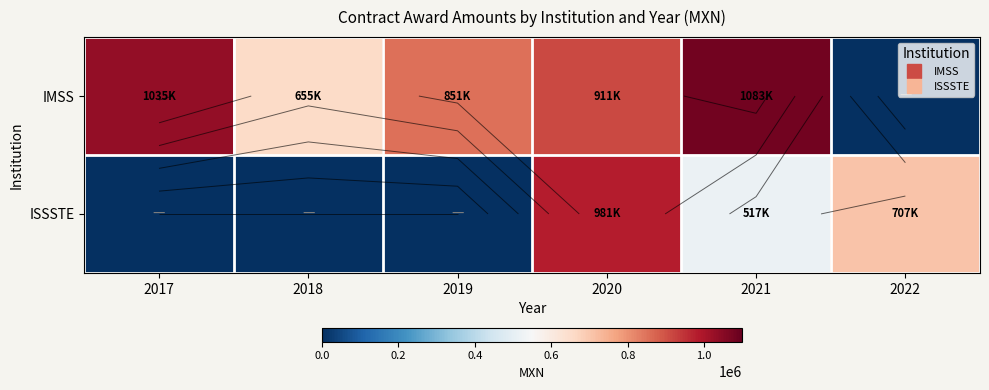

At 2021, list the series in order from largest to smallest.

IMSS, ISSSTE